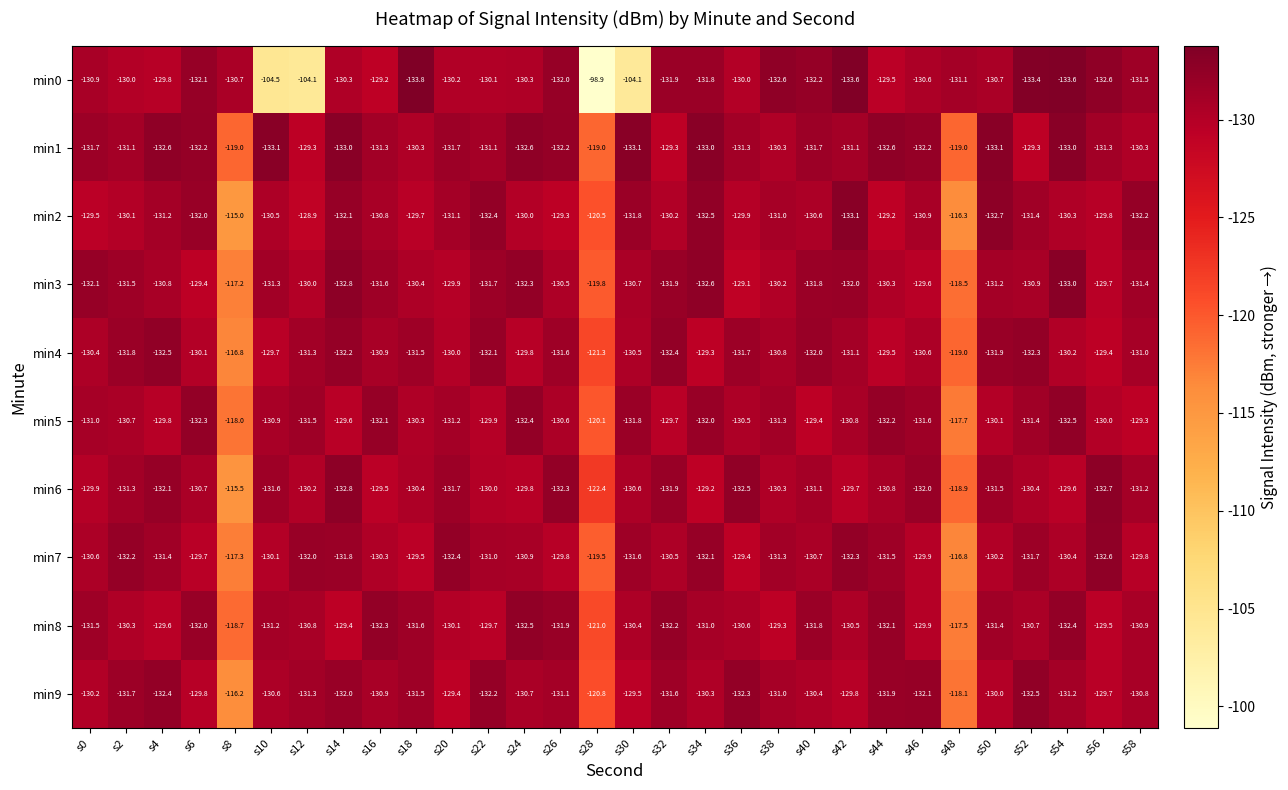

What is the difference between the highest and lowest values at s36?

3.4